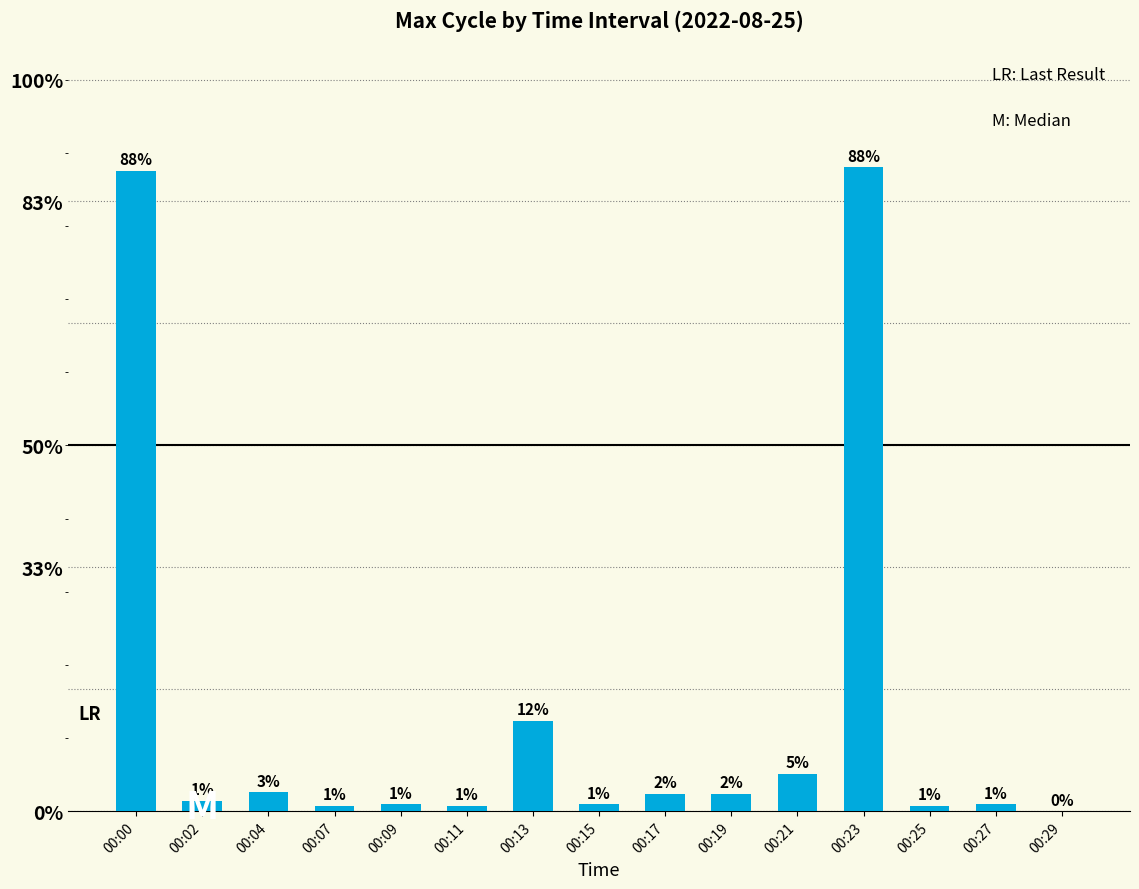

The chart shows a value of 1.3 at 00:27. True or false?

False